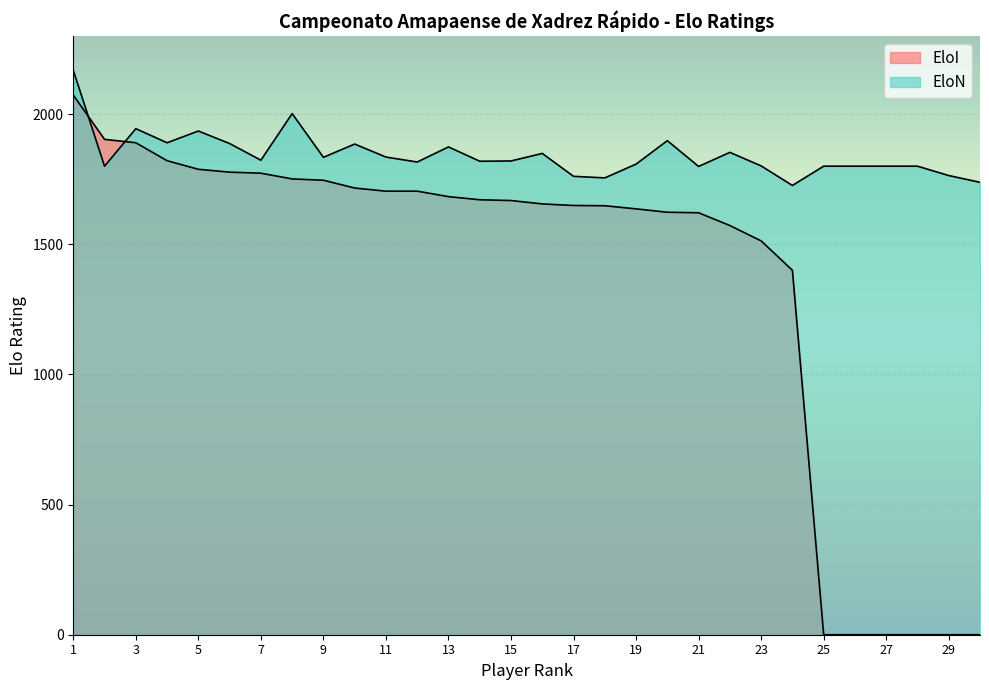

List the series in order of their overall mean, lowest first.

EloI, EloN